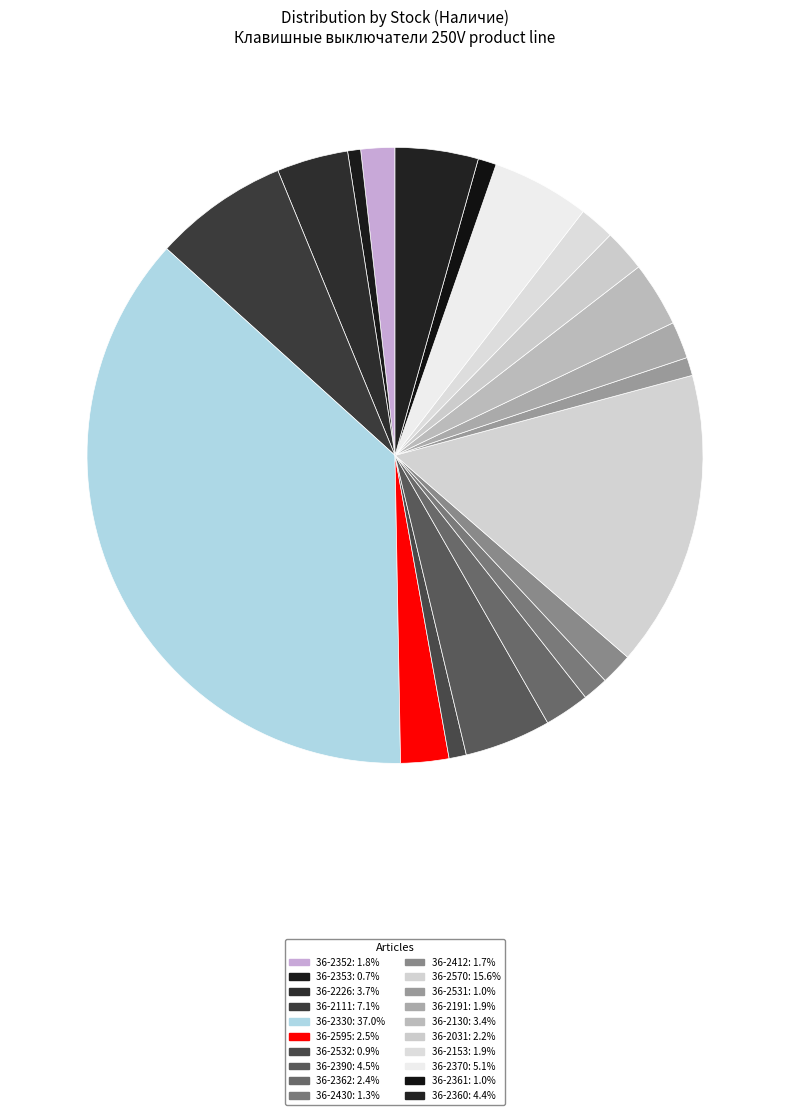

How many segments does this pie chart have?

20